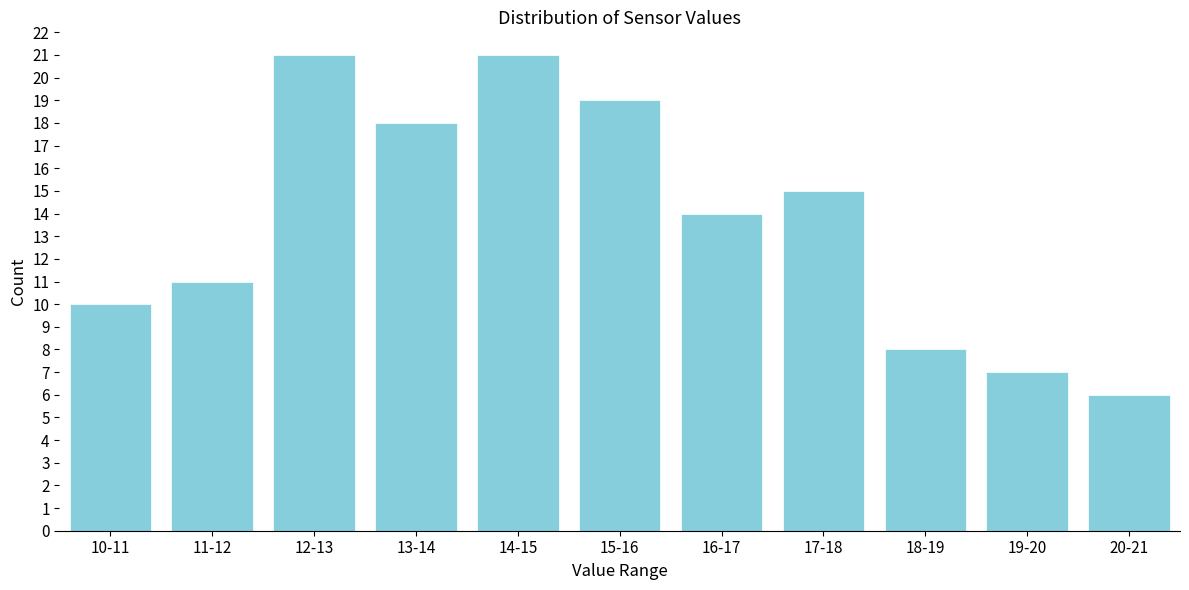

Reading left to right, list all the values displayed in this chart.

10	11	21	18	21	19	14	15	8	7	6